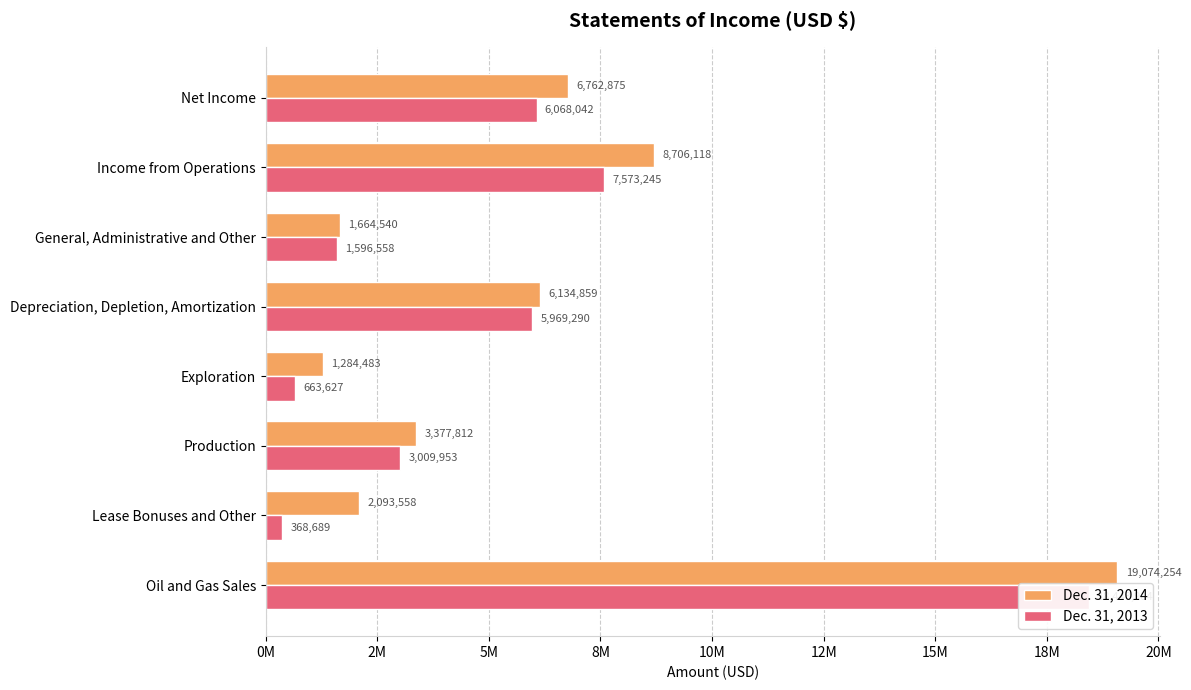

Rank the series by their maximum value, from highest to lowest.

Dec. 31, 2014, Dec. 31, 2013